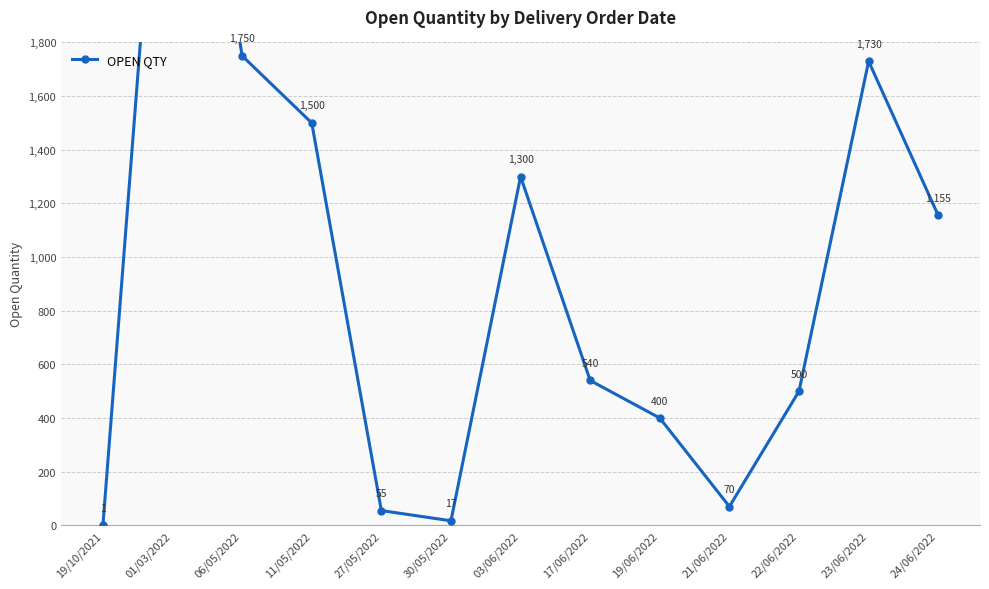

Rank the categories by value from lowest to highest.

19/10/2021, 30/05/2022, 27/05/2022, 21/06/2022, 19/06/2022, 22/06/2022, 17/06/2022, 24/06/2022, 03/06/2022, 11/05/2022, 23/06/2022, 06/05/2022, 01/03/2022